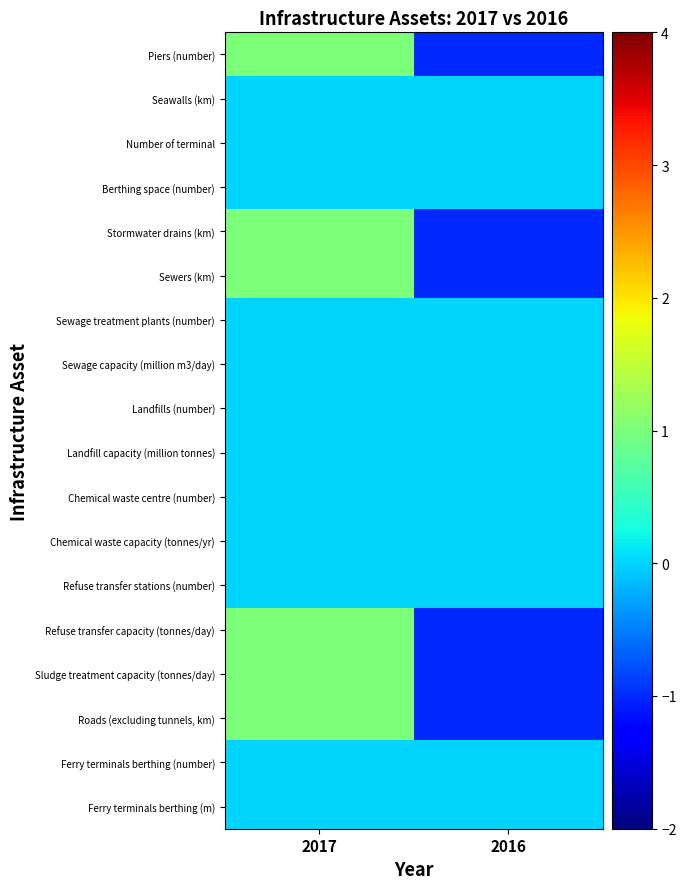

Reading right to left, extract all data points from this chart.

Piers (number): 2016=-1.0	2017=1.0
Seawalls (km): 2016=0.0	2017=0.0
Number of terminal: 2016=0.0	2017=0.0
Berthing space (number): 2016=0.0	2017=0.0
Stormwater drains (km): 2016=-1.0	2017=1.0
Sewers (km): 2016=-1.0	2017=1.0
Sewage treatment plants (number): 2016=0.0	2017=0.0
Sewage capacity (million m3/day): 2016=0.0	2017=0.0
Landfills (number): 2016=0.0	2017=0.0
Landfill capacity (million tonnes): 2016=0.0	2017=0.0
Chemical waste centre (number): 2016=0.0	2017=0.0
Chemical waste capacity (tonnes/yr): 2016=0.0	2017=0.0
Refuse transfer stations (number): 2016=0.0	2017=0.0
Refuse transfer capacity (tonnes/day): 2016=-1.0	2017=1.0
Sludge treatment capacity (tonnes/day): 2016=-1.0	2017=1.0
Roads (excluding tunnels, km): 2016=-1.0	2017=1.0
Ferry terminals berthing (number): 2016=0.0	2017=0.0
Ferry terminals berthing (m): 2016=0.0	2017=0.0